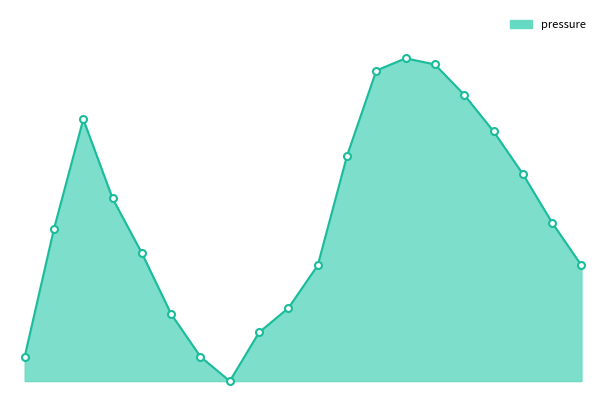

List the labels in order of value, smallest first.

03:10, 00:01, 02:43, 03:37, 02:16, 04:04, 04:31, 08:34, 01:49, 00:28, 08:07, 01:22, 07:40, 04:58, 07:13, 00:55, 06:46, 05:25, 06:19, 05:52